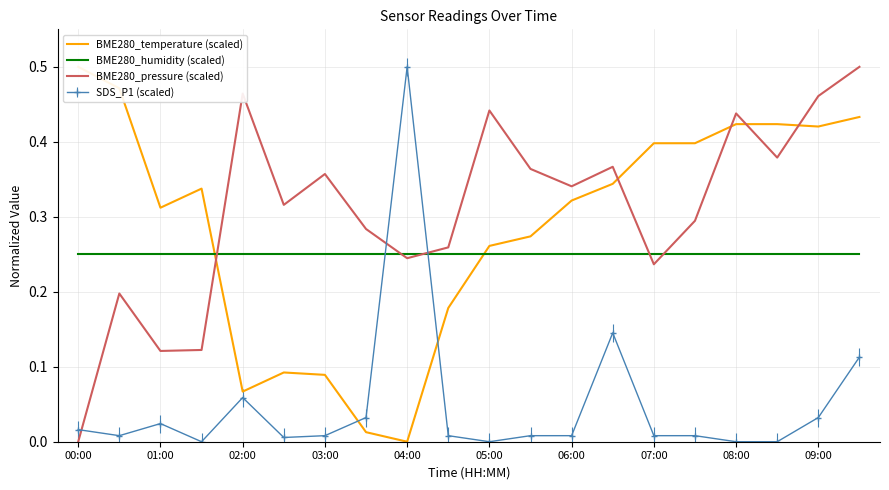

What is the greatest value displayed?

0.5